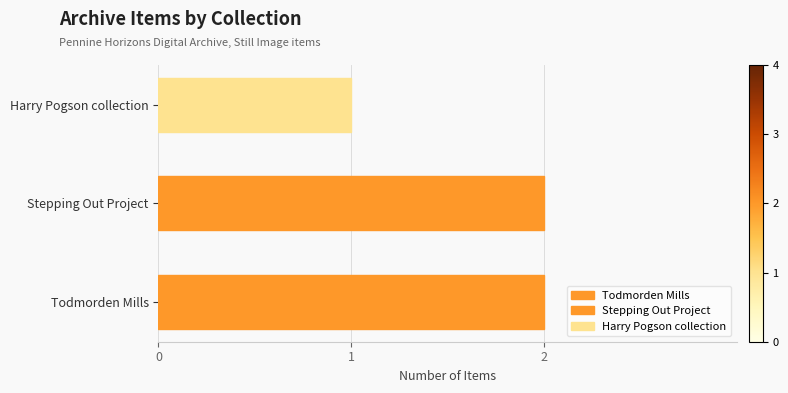

What is the sum of all values?

5